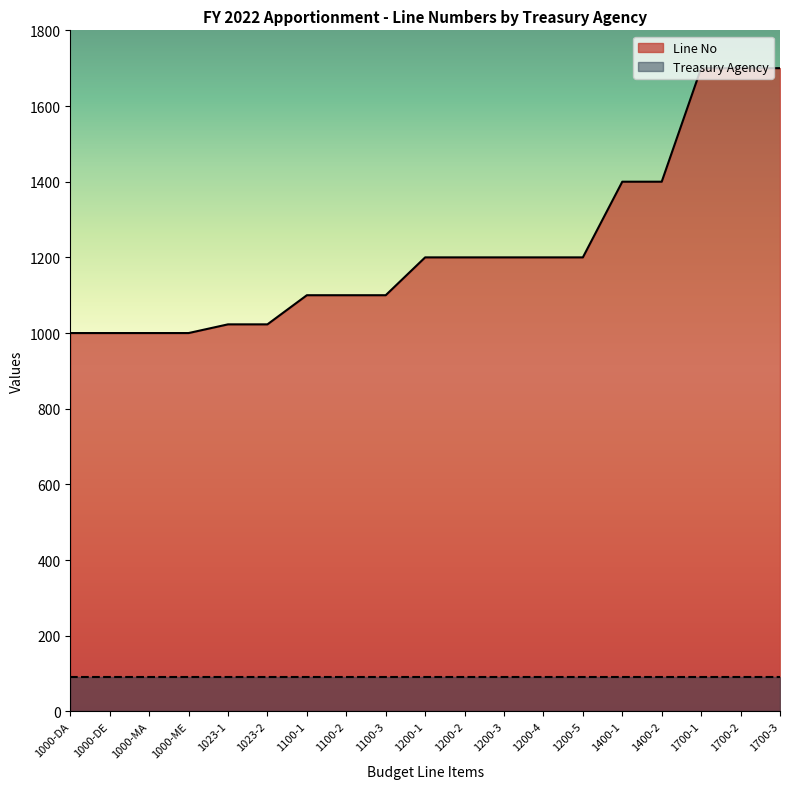

Rank the categories by value from lowest to highest.

1000-DA, 1000-DE, 1000-MA, 1000-ME, 1023-1, 1023-2, 1100-1, 1100-2, 1100-3, 1200-1, 1200-2, 1200-3, 1200-4, 1200-5, 1400-1, 1400-2, 1700-1, 1700-2, 1700-3